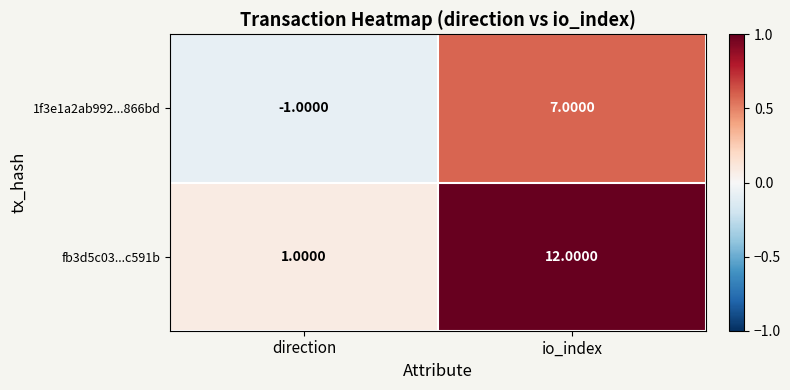

At which label is 1f3e1a2ab992...866bd closest to 3?

direction